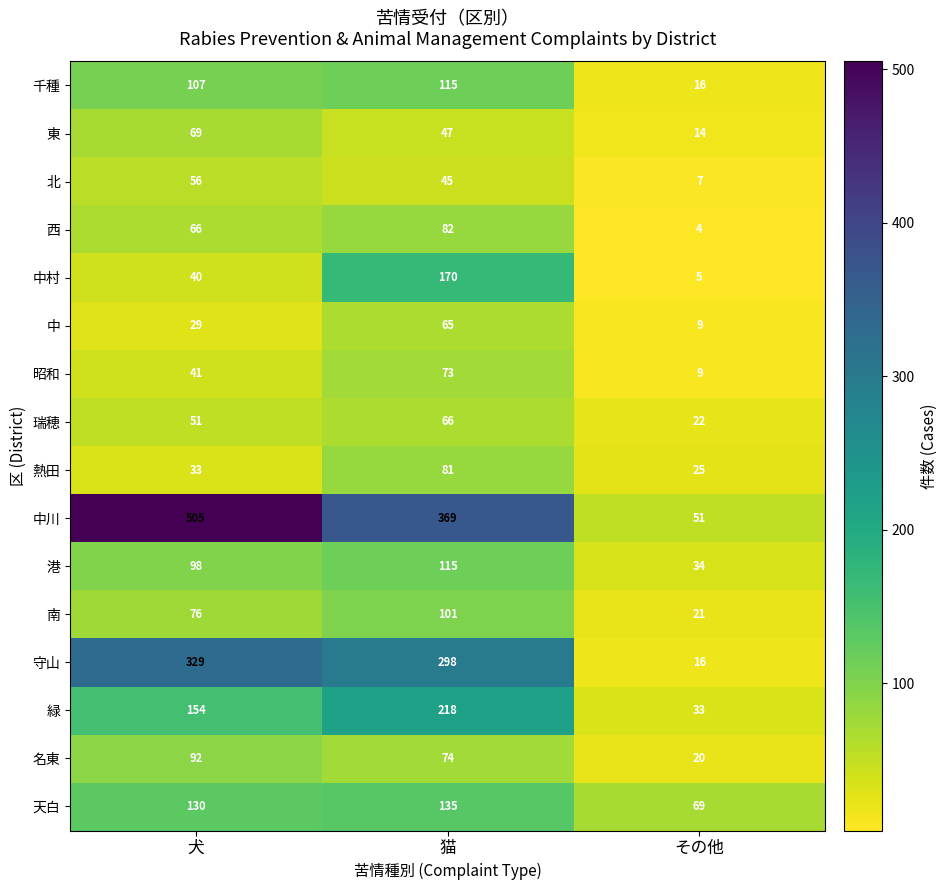

Rank the categories by 中 value from lowest to highest.

その他, 犬, 猫